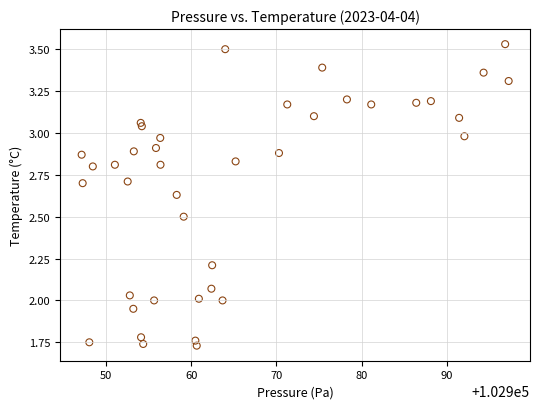

What is the range of X values (max minus min)?

50.1